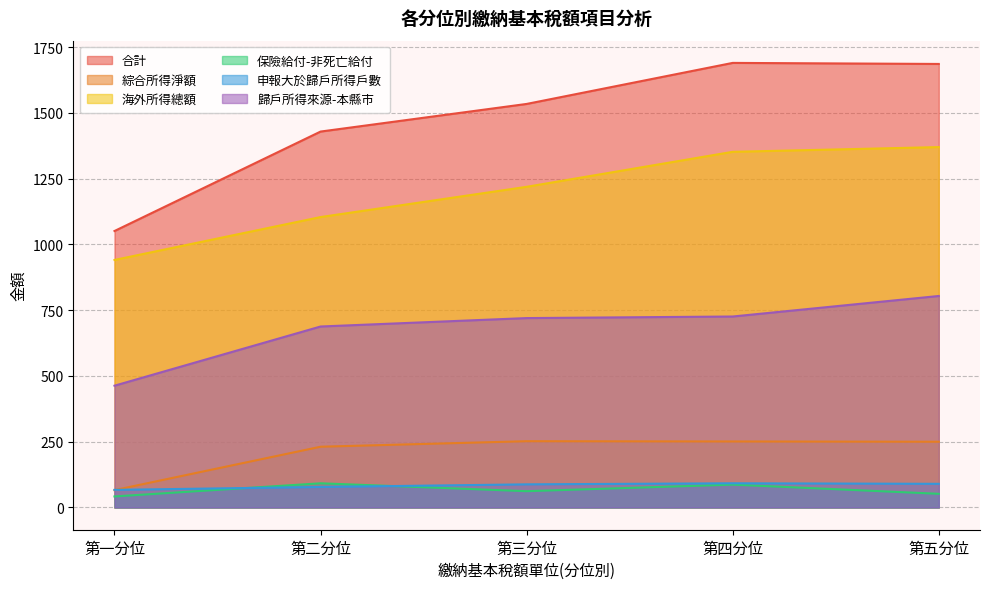

At how many categories does at least one series exceed 563?

5